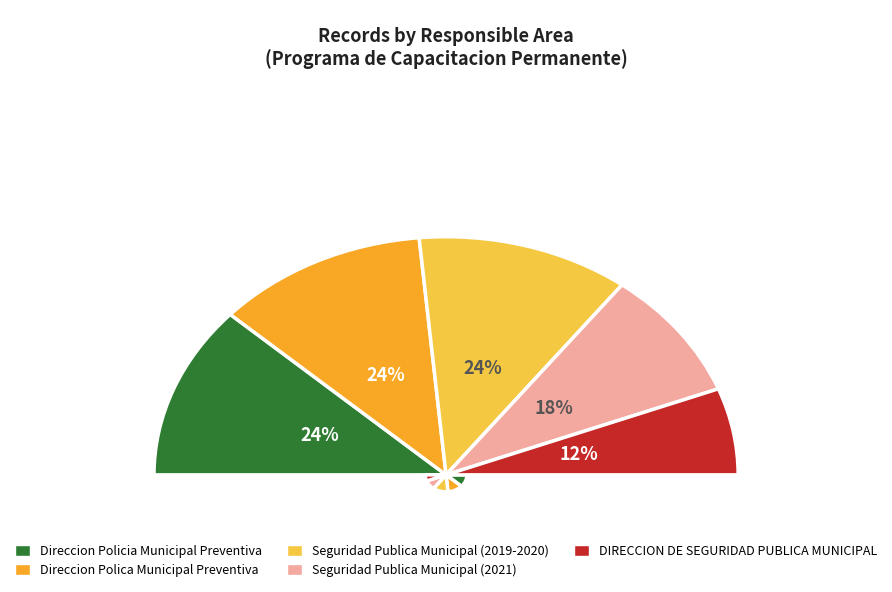

Is the sum of Seguridad Publica Municipal (2019-2020) and Seguridad Publica Municipal (2021) greater than half?

No